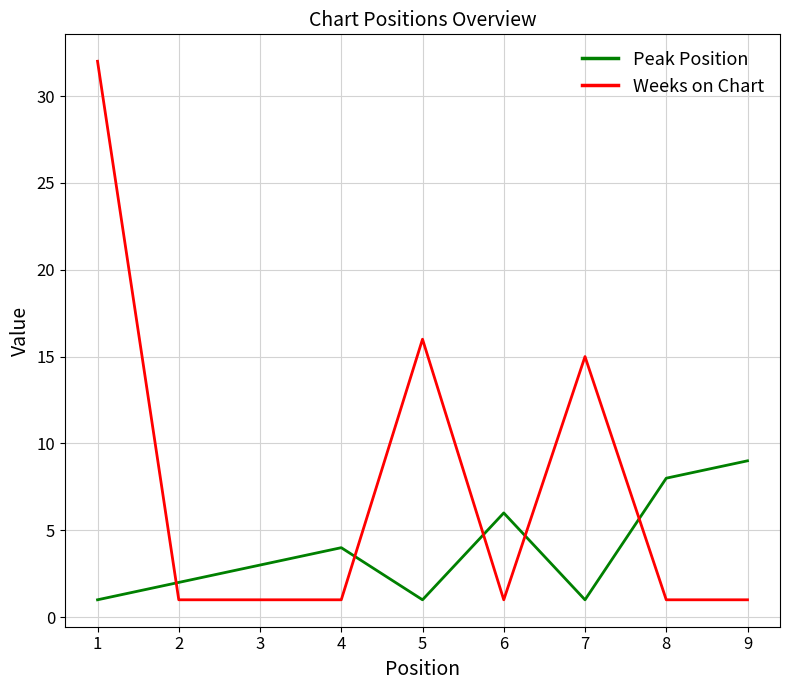

What is the average value of the Weeks on Chart series?

8